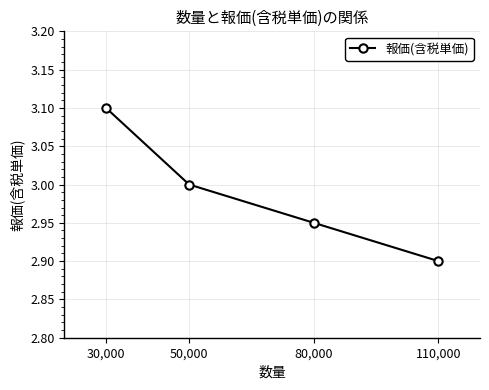

Is it true that the value at 30,000 is 4.7?

False